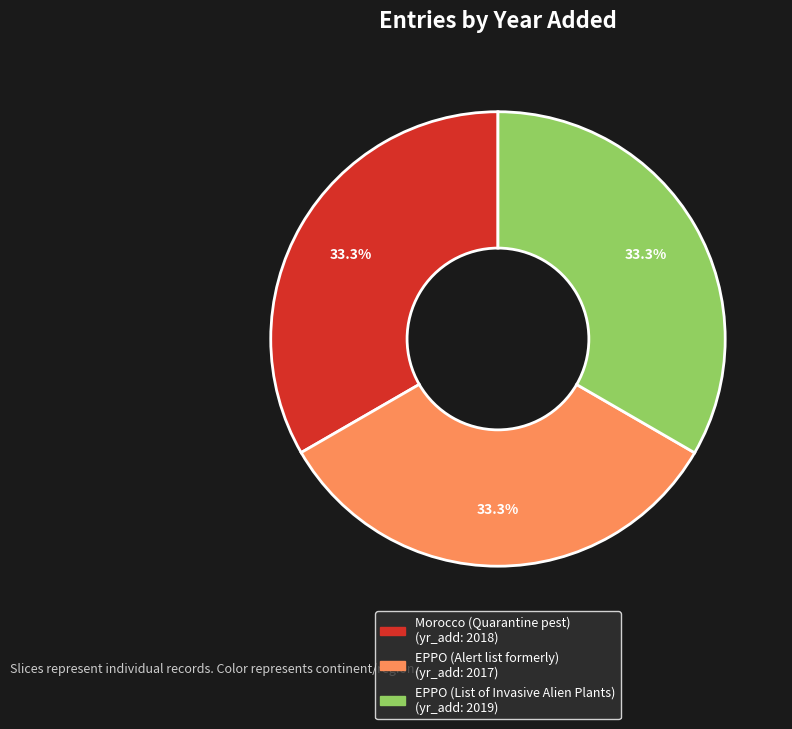

Is it true that EPPO (List of Invasive Alien Plants) is 33% of the pie?

True